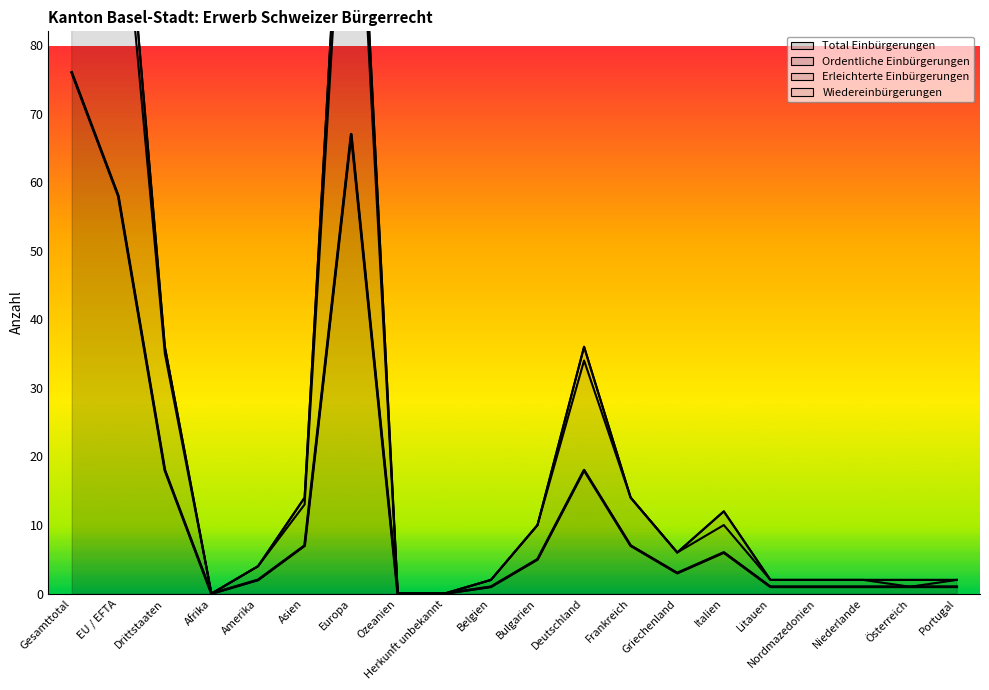

Rank the series at Herkunft unbekannt from lowest to highest value.

Total Einbürgerungen, Ordentliche Einbürgerungen